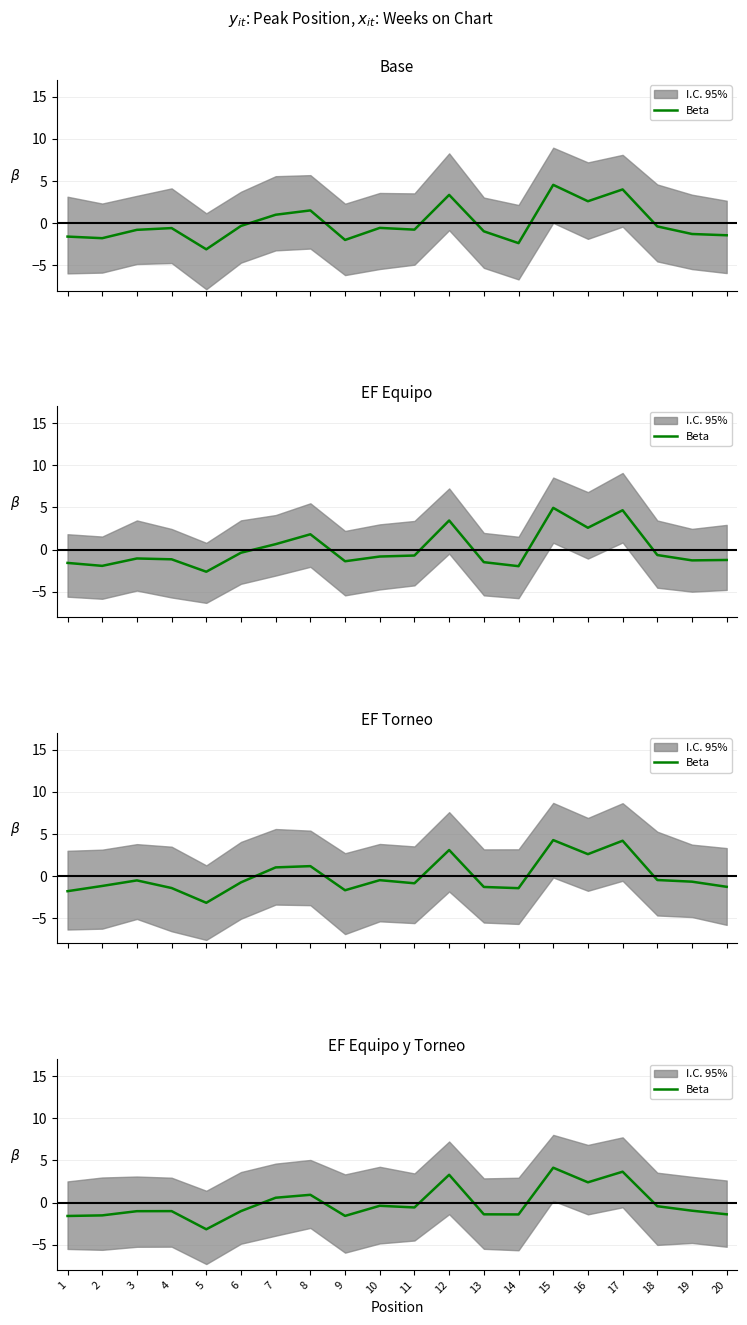

Which category has the lowest value across all series?

5